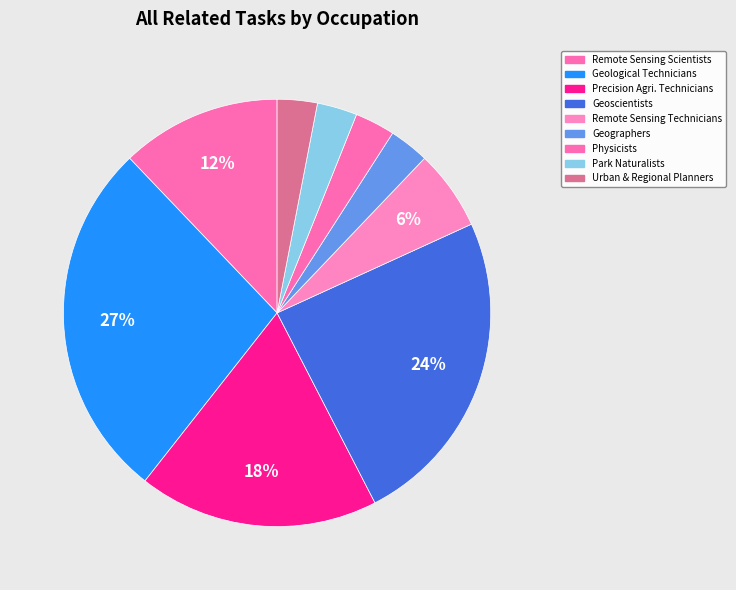

Rank the categories by value from highest to lowest.

Geological Technicians, Geoscientists, Precision Agriculture Technicians, Remote Sensing Scientists and Technologists, Remote Sensing Technicians, Geographers, Physicists, Park Naturalists, Urban and Regional Planners